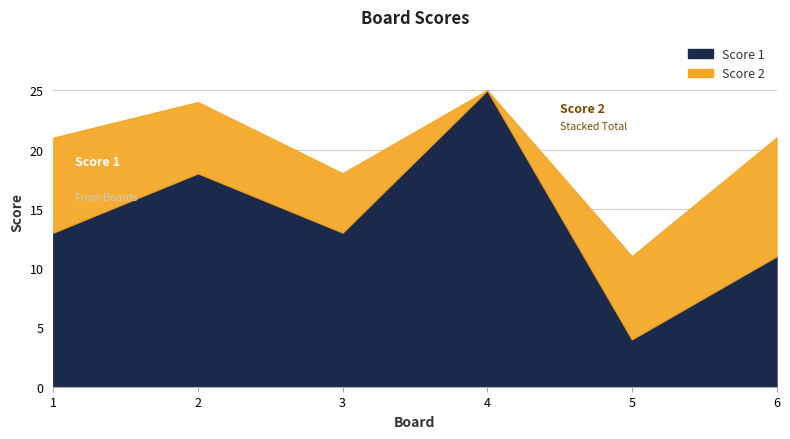

Reading left to right, extract all data points from this chart.

Score 1: 13	18	13	25	4	11
Score 2: 8	6	5	0	7	10